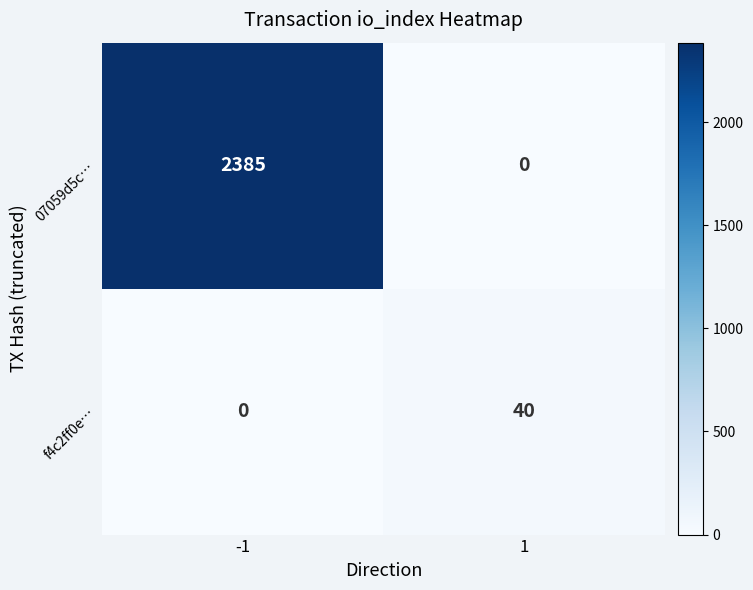

Count the number of categories in the chart.

2